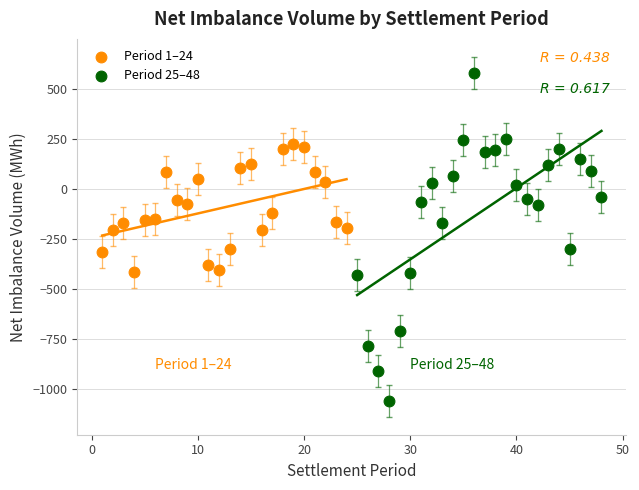

Which series contains the lowest Y value?

Period 25–48